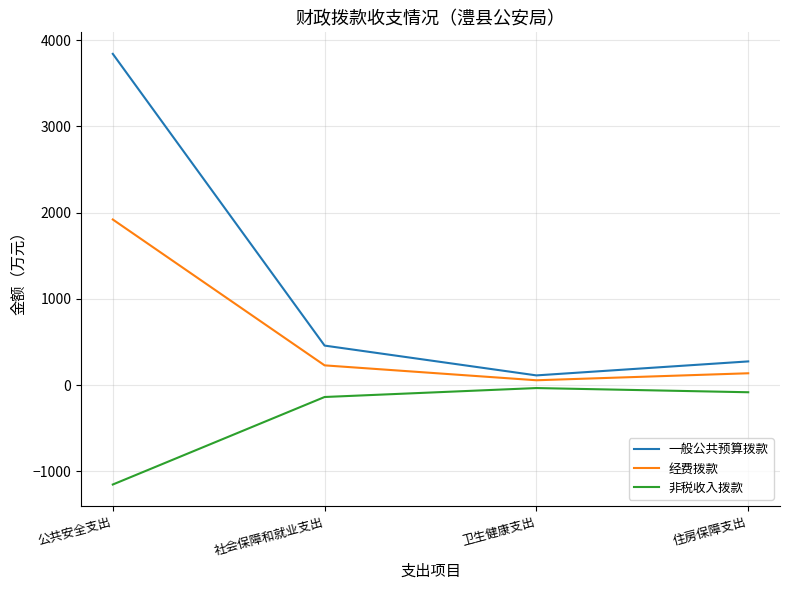

What is the maximum value shown in the chart?

3840.0